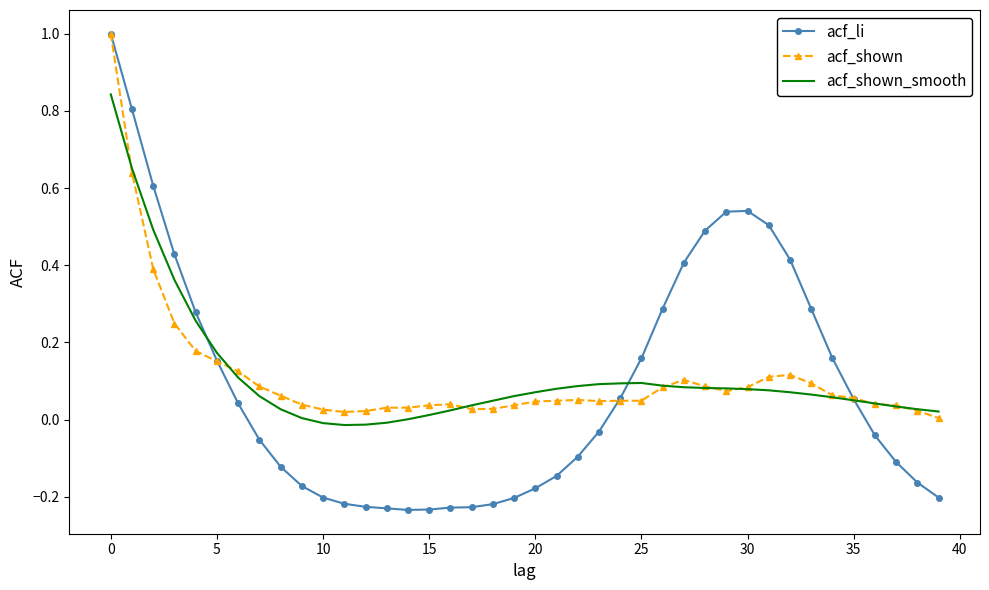

Count the number of categories in the chart.

40